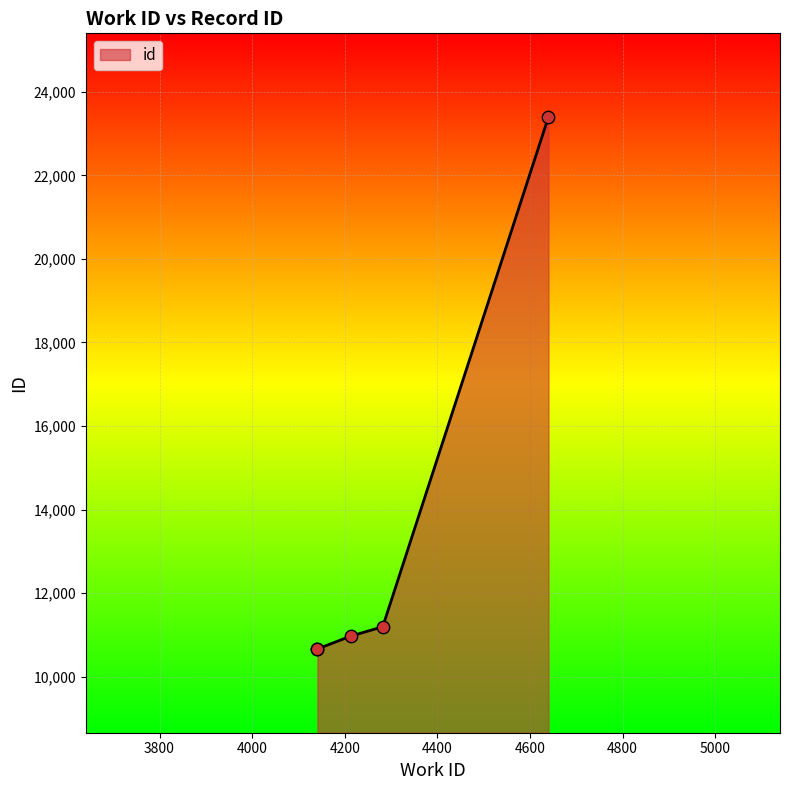

Which has a higher value, 4282 or 4141?

4282